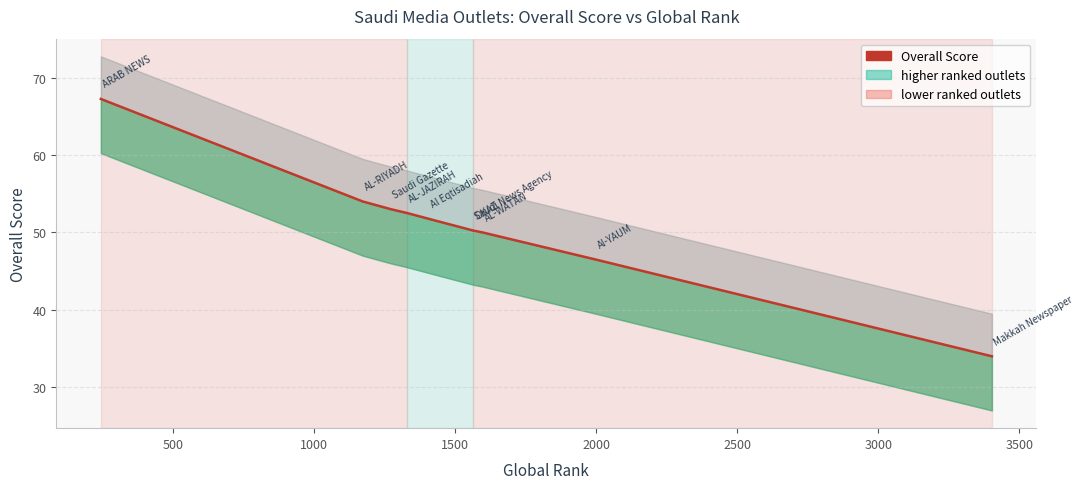

How many categories are shown in the chart?

10